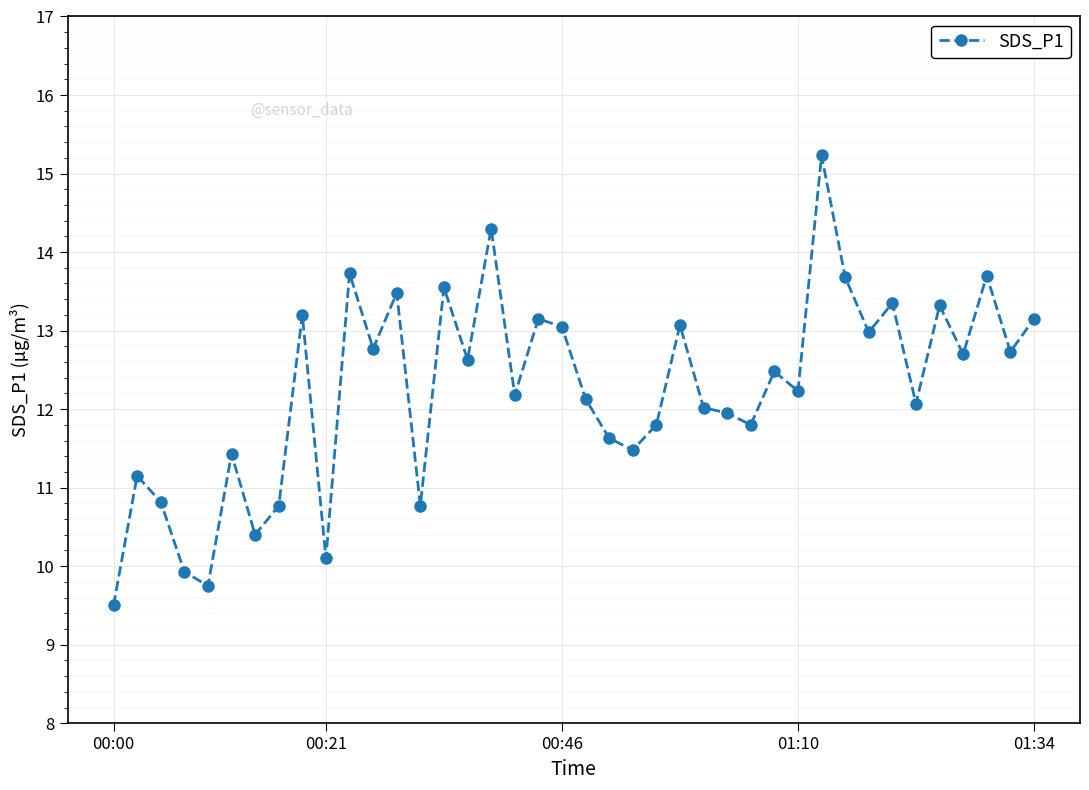

What is the value of the 8th point from the left?

10.8